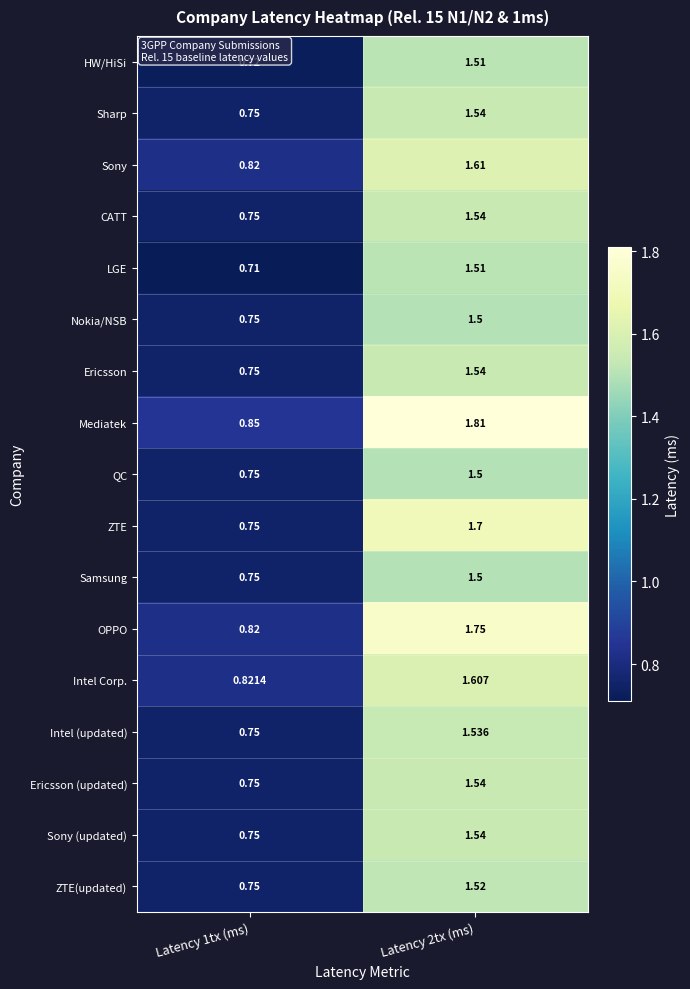

Which series has the widest spread of values?

Mediatek